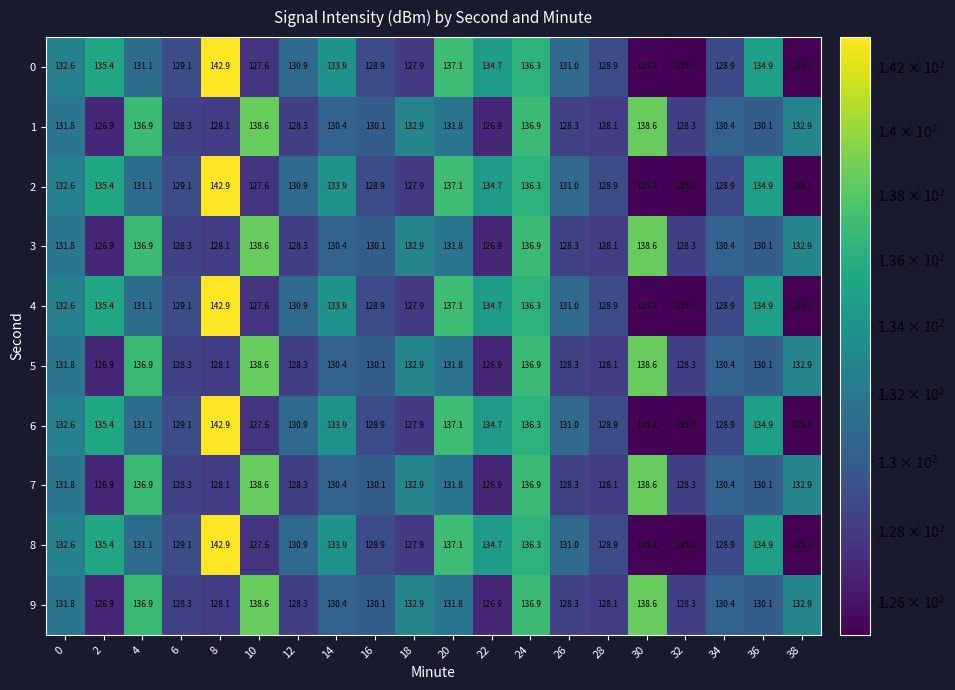

What value does the 5 series have at 32?

128.3